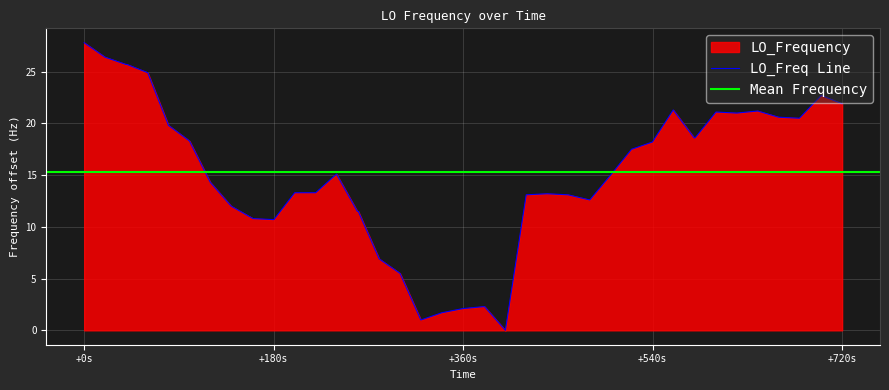

At which label does LO_Freq Line reach its peak?

+0s